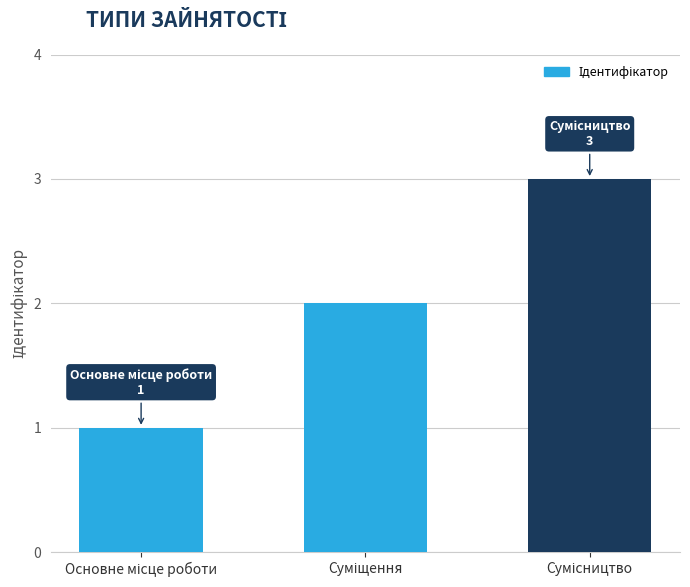

What is the greatest value displayed?

3